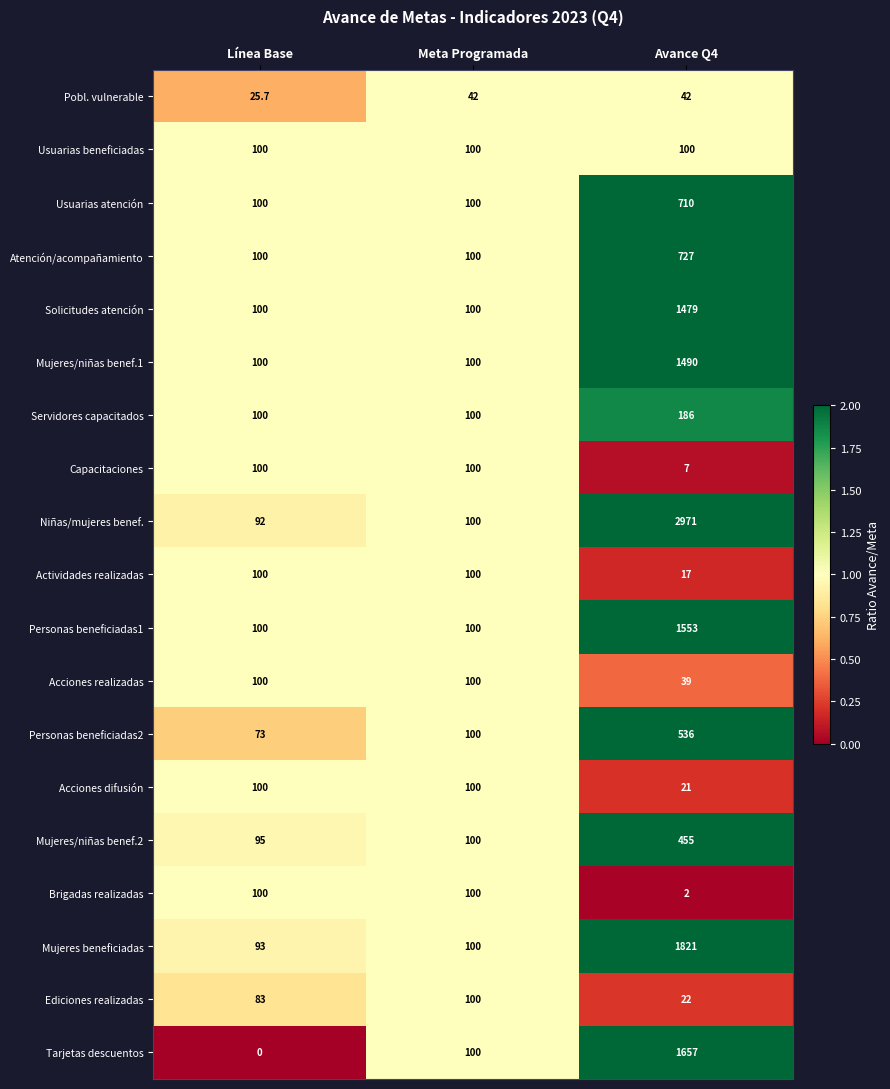

At which category is the sum across all series the highest?

Avance Q4